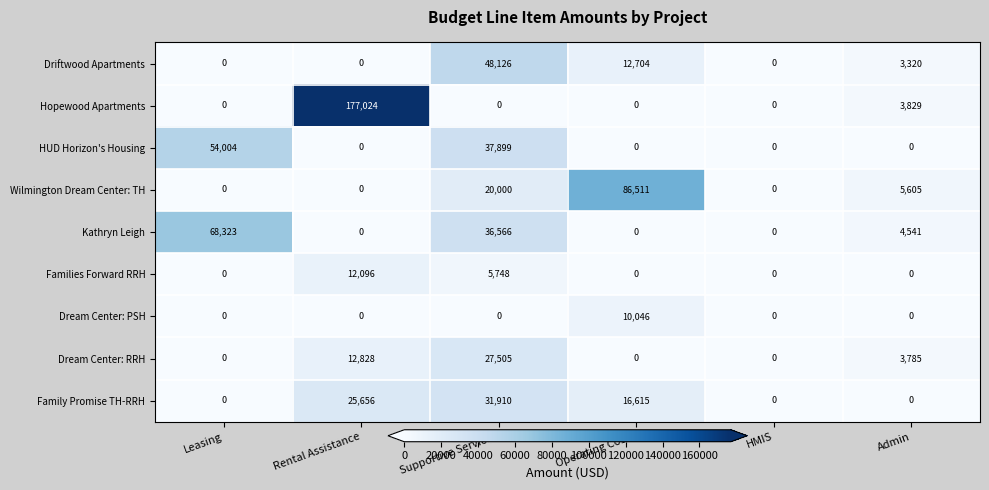

At which category does the chart reach its peak across all series?

Rental Assistance